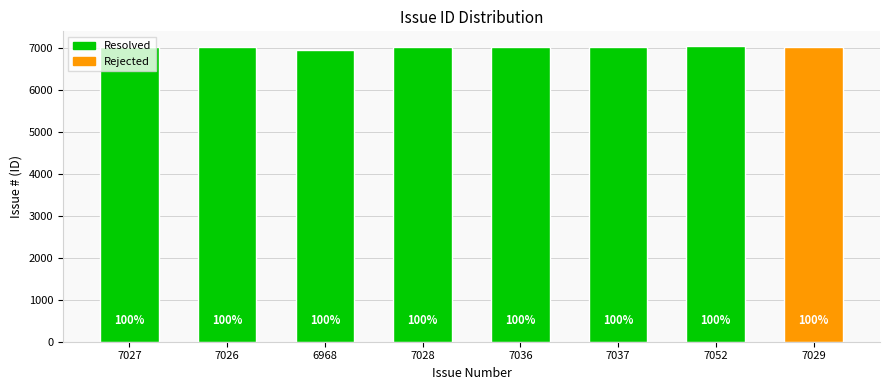

True or false: the data shows 7028 at 7028.

True